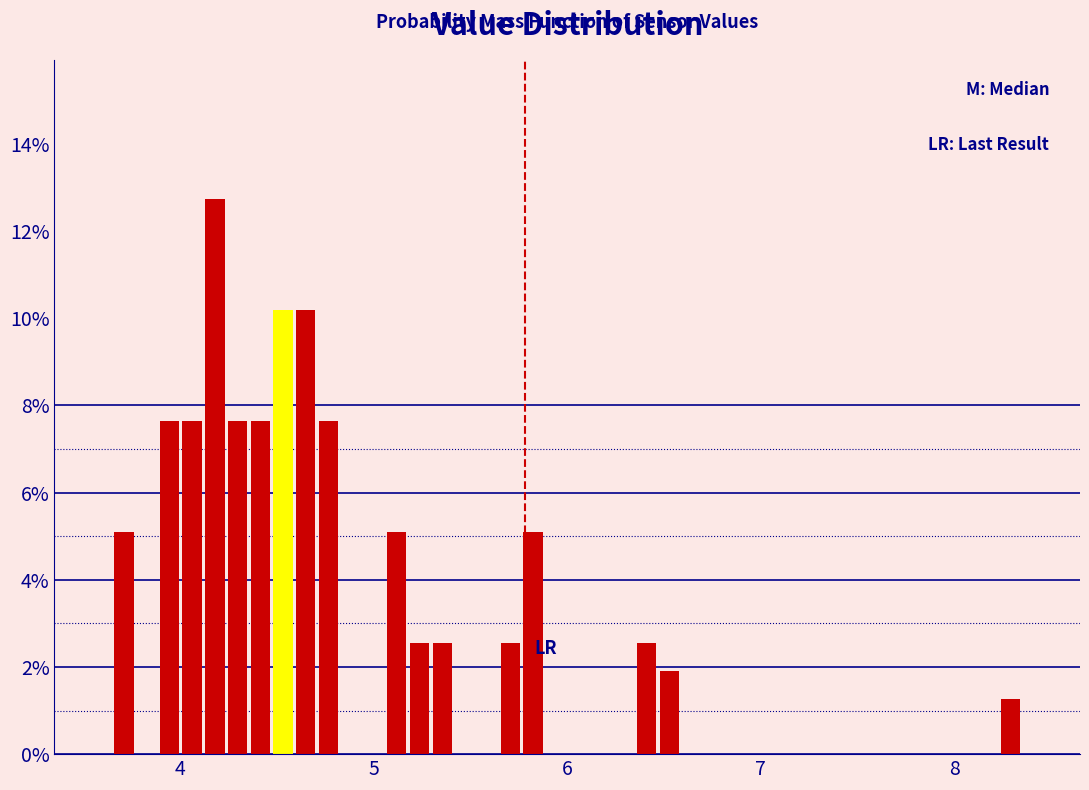

Around what value on the x-axis is the tallest bar? Give the approximate position of its centre, as read against the axis.

4.2